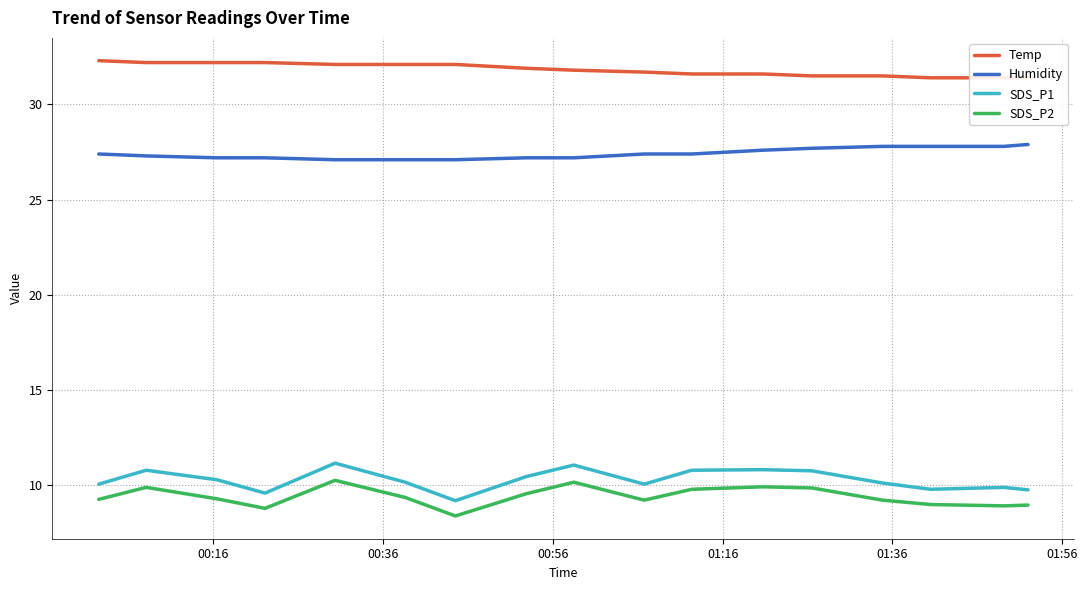

True or false: Humidity and SDS_P2 intersect in this chart.

False